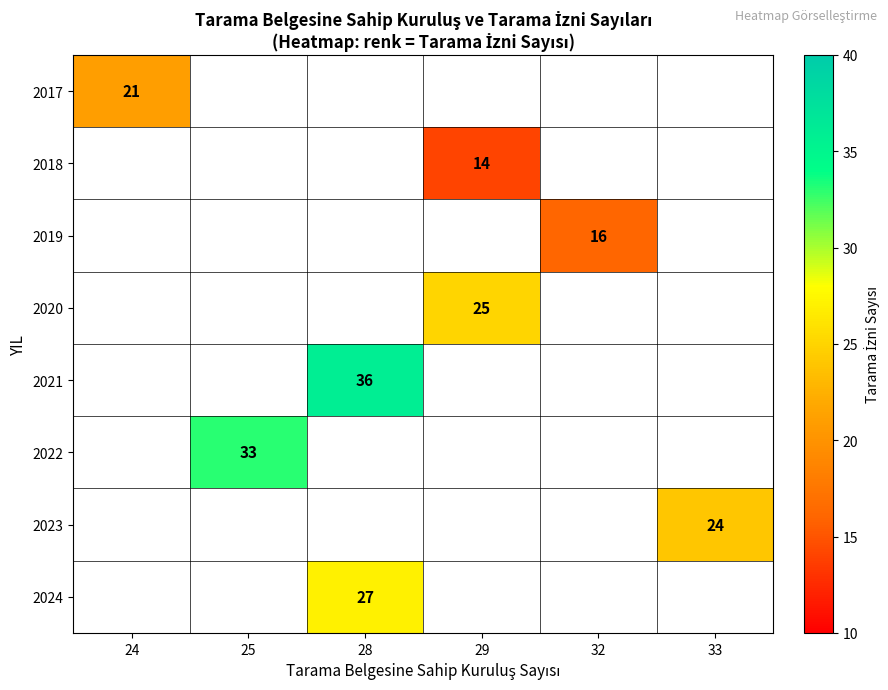

Between 33 and 28, which is larger?

28